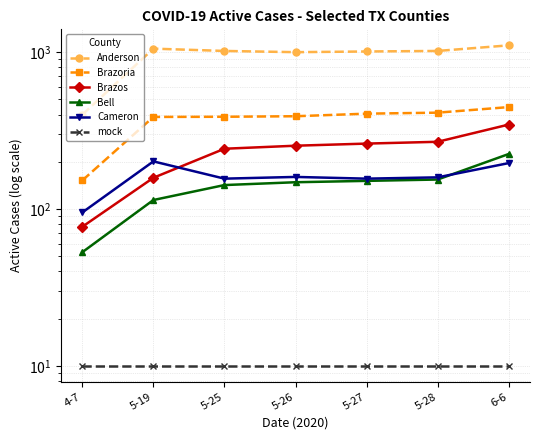

At which category is the sum across all series the highest?

6-6